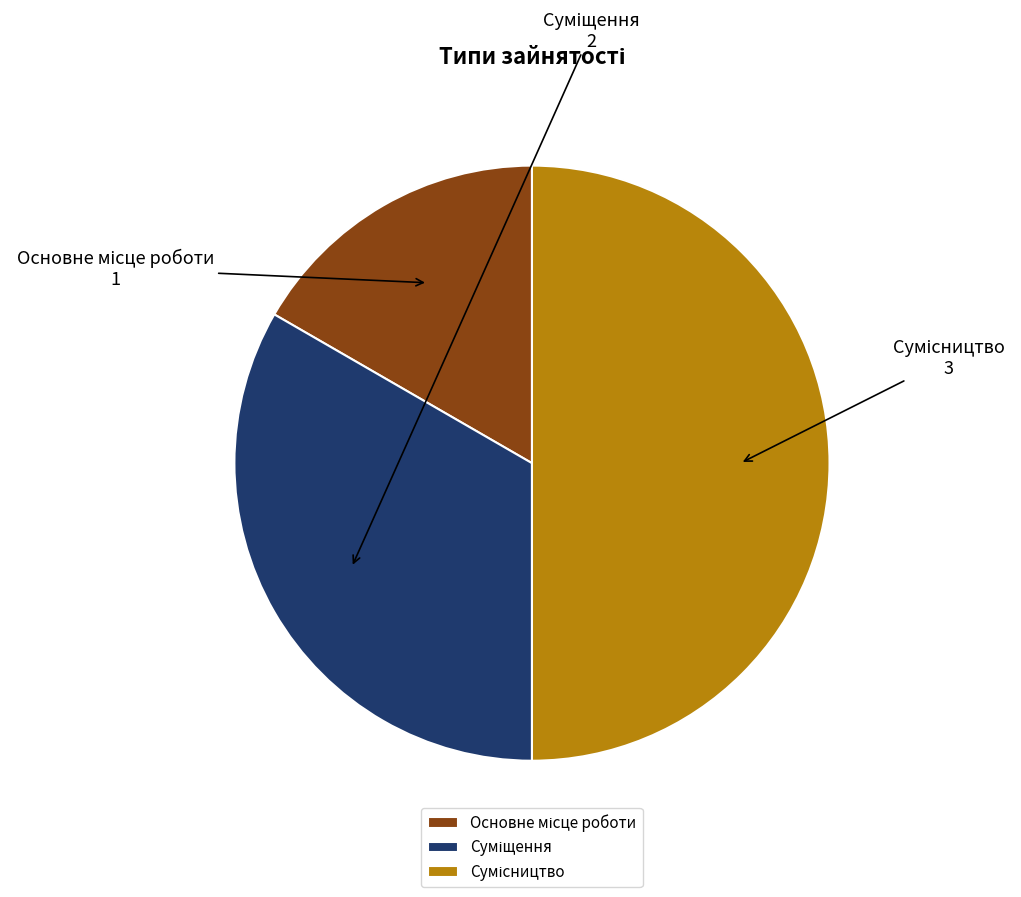

To the nearest percent, what is the difference between the Сумісництво and Основне місце роботи slice percentages?

33%